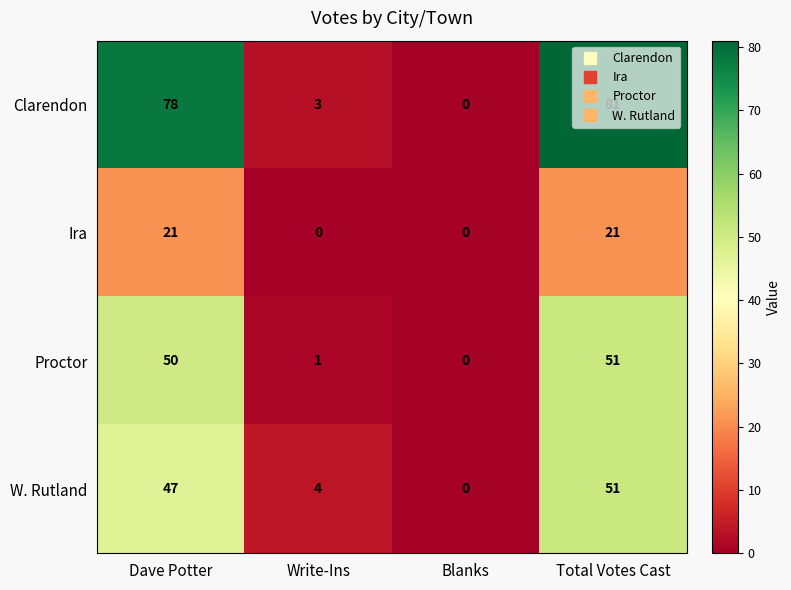

Rank the series at Dave Potter from highest to lowest value.

Clarendon, Proctor, W. Rutland, Ira